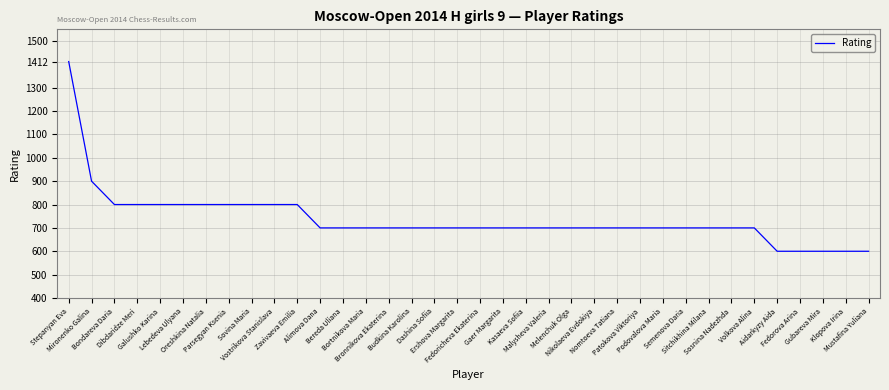

What is the smallest value displayed?

600